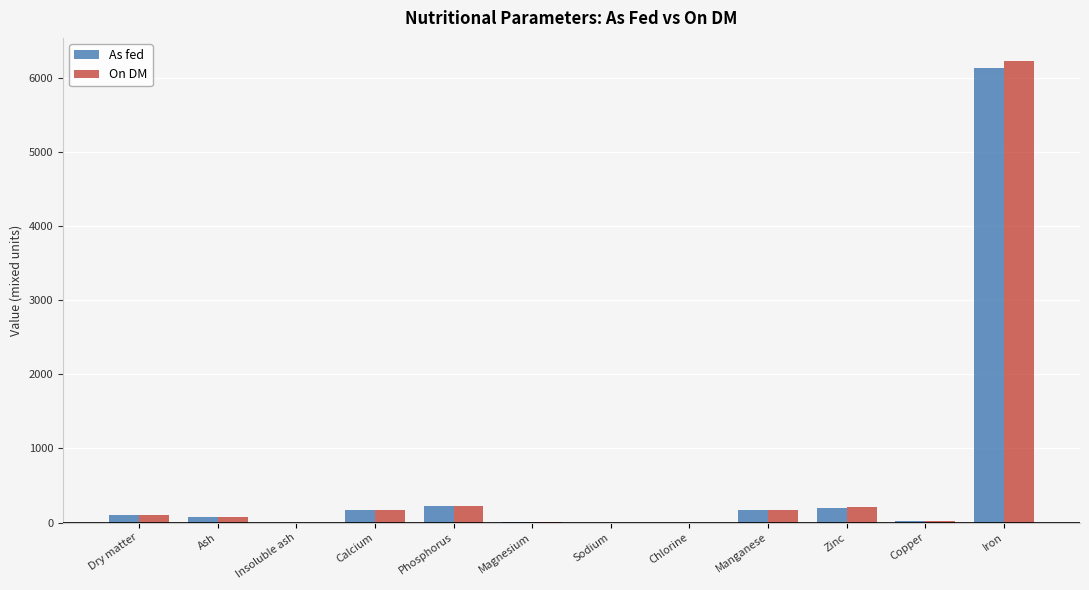

At which category does the chart reach its peak across all series?

Iron